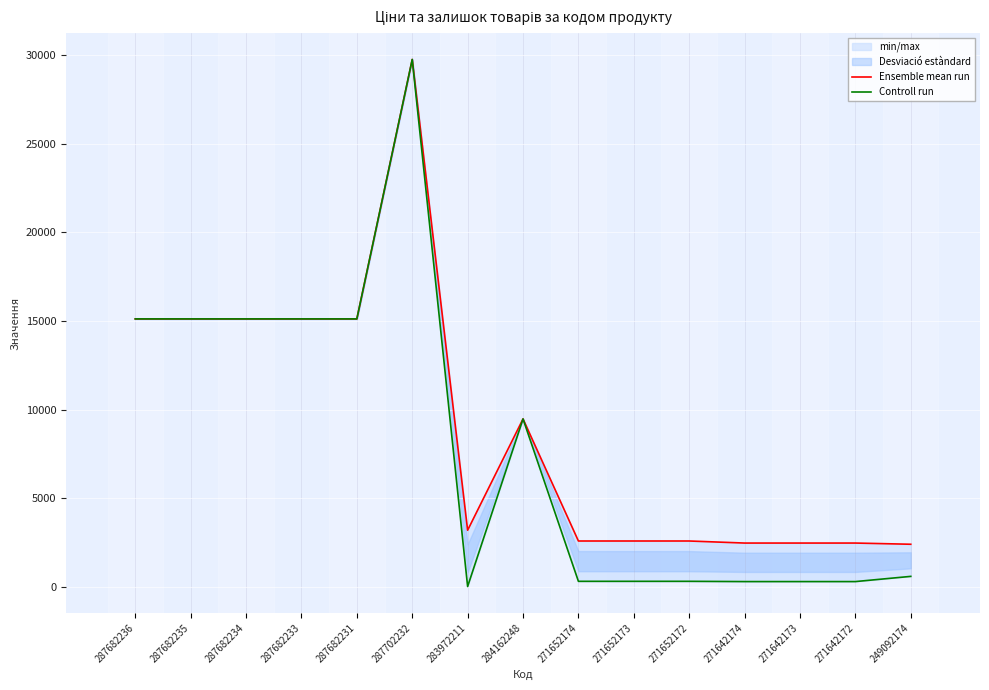

What is the approximate value of Ensemble mean run at 249092174?

2414.8